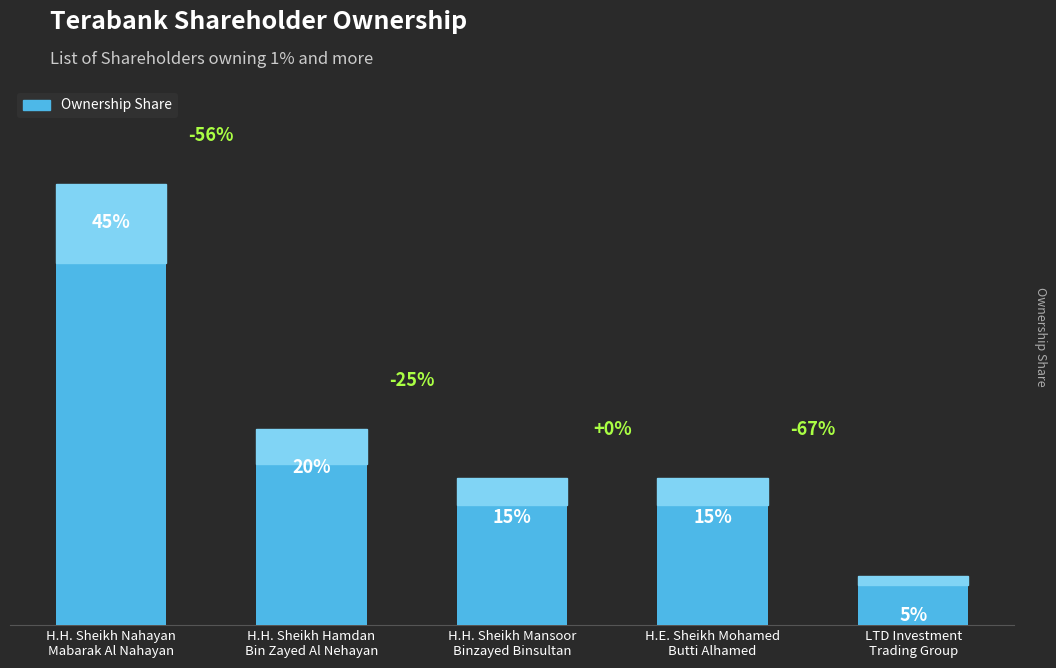

Which has a higher value, H.H. Sheikh Hamdan
Bin Zayed Al Nehayan or H.H. Sheikh Mansoor
Binzayed Binsultan?

H.H. Sheikh Hamdan
Bin Zayed Al Nehayan